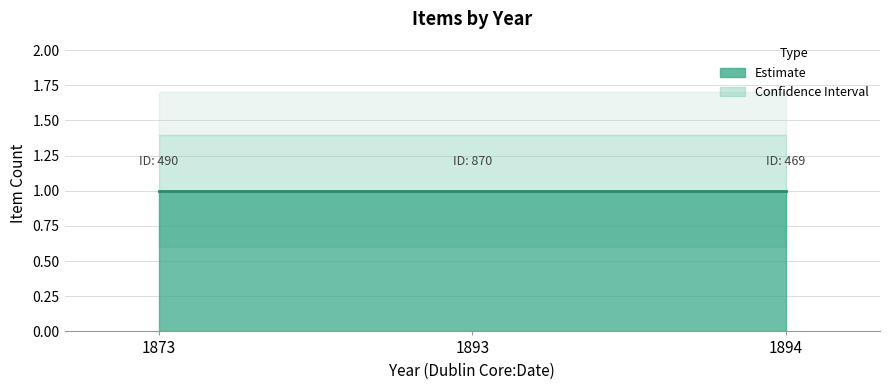

The Upper series shows 1.8 at 1893. True or false?

False